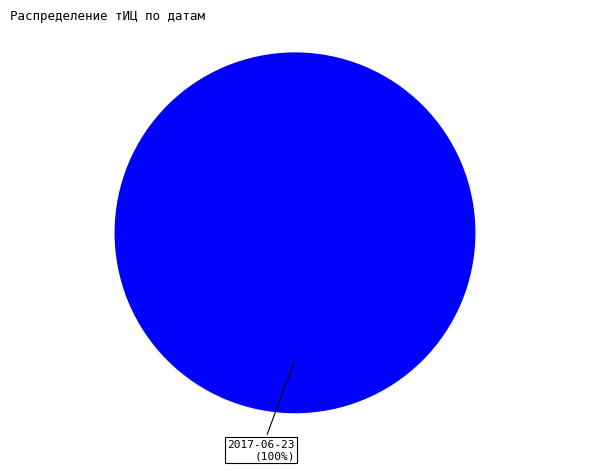

The 2017-06-23 slice represents 90% of the pie. True or false?

False